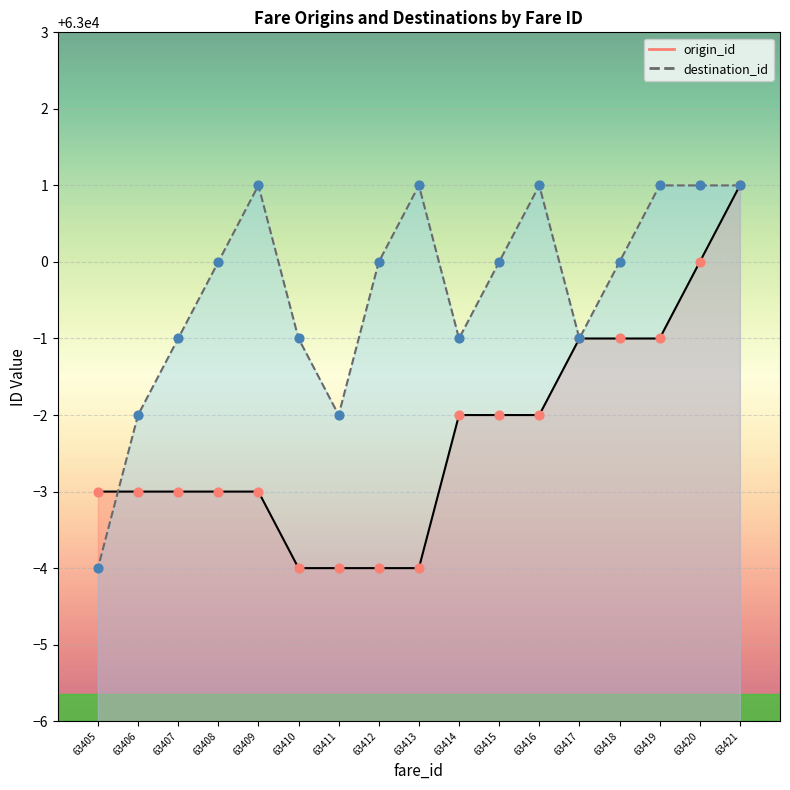

What is the total value across all series at 63410?

125995